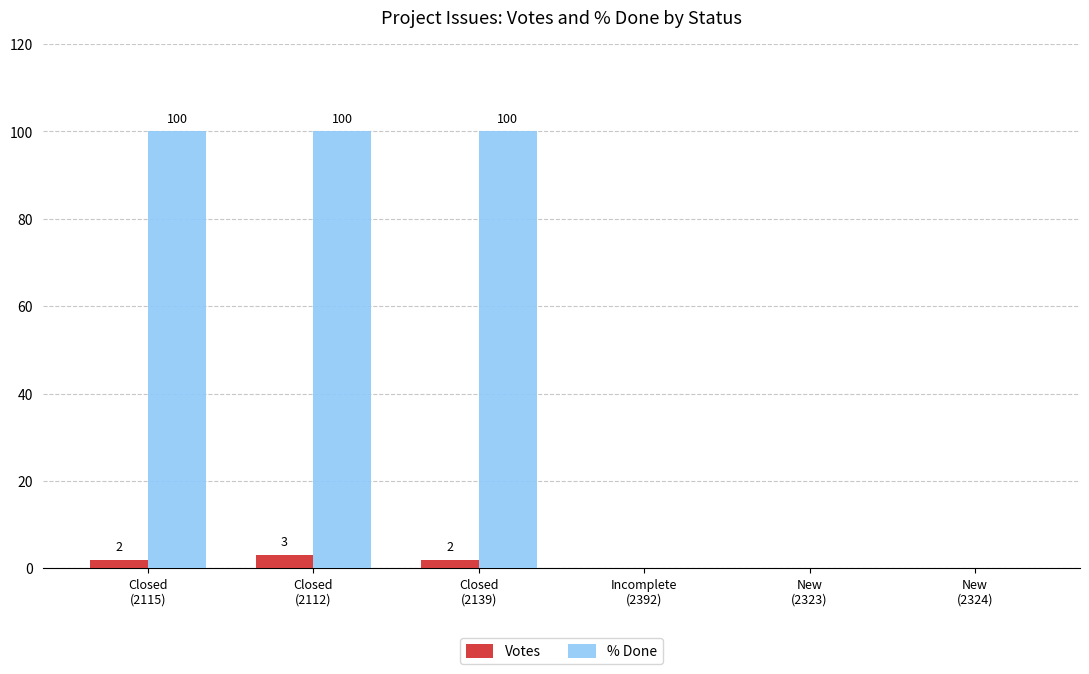

What is the sum of all % Done values?

300